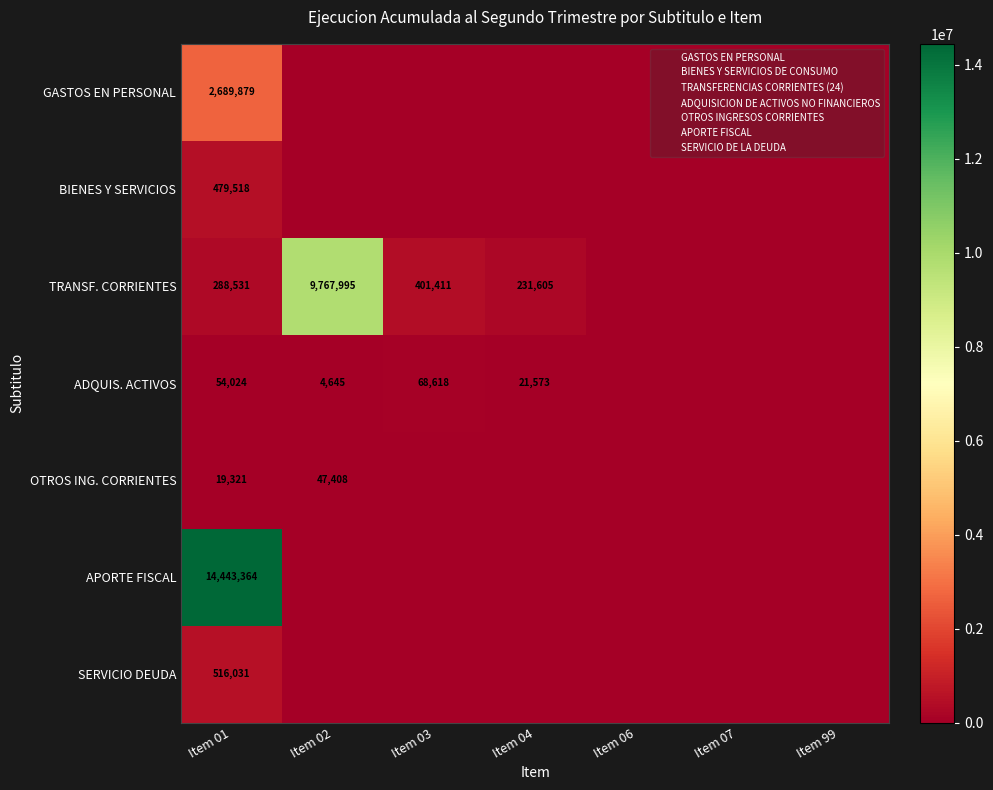

List the labels in order of GASTOS EN PERSONAL value, largest first.

Item 01, Item 02, Item 03, Item 04, Item 06, Item 07, Item 99